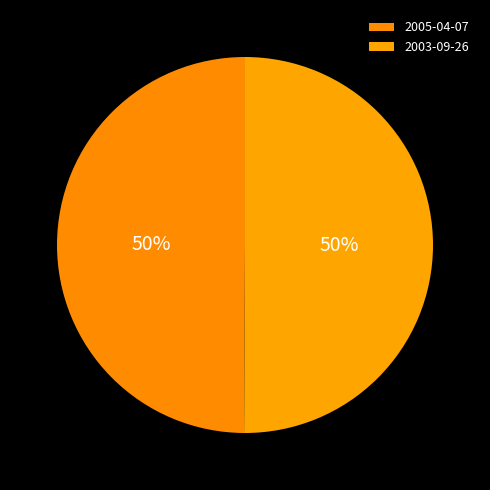

To the nearest percent, what percentage of the pie is 2005-04-07?

50%